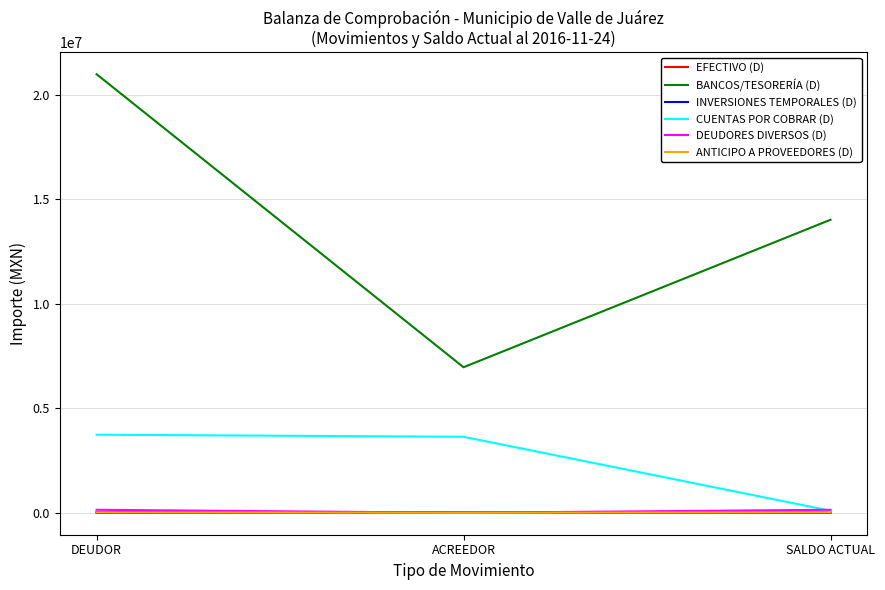

What are all the series names shown in the legend?

EFECTIVO (D), BANCOS/TESORERÍA (D), INVERSIONES TEMPORALES (D), CUENTAS POR COBRAR (D), DEUDORES DIVERSOS (D), ANTICIPO A PROVEEDORES (D)